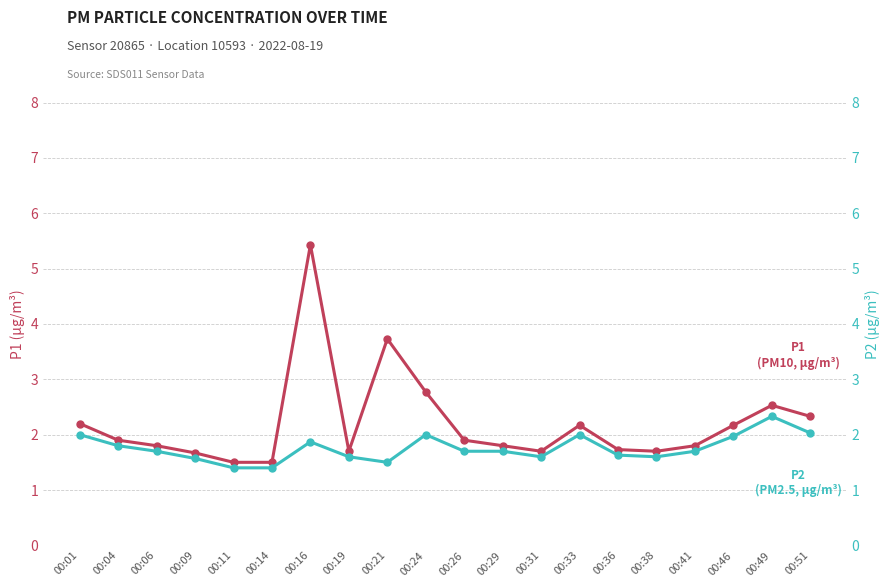

True or false: P2 and P1 cross at least once.

False